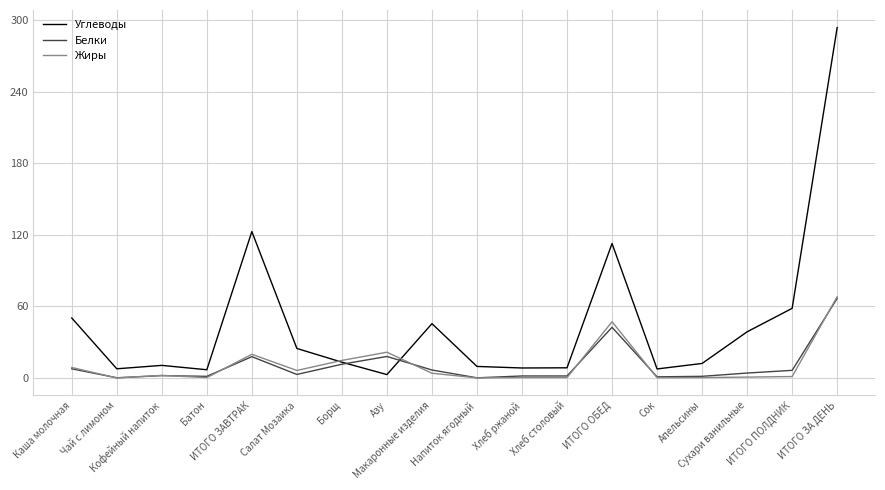

The value of Углеводы at ИТОГО ПОЛДНИК is 82.3. True or false?

False